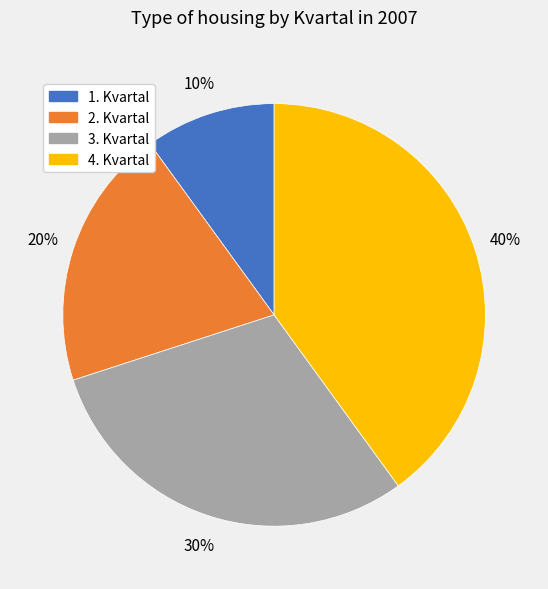

Which slice is the largest?

4. Kvartal